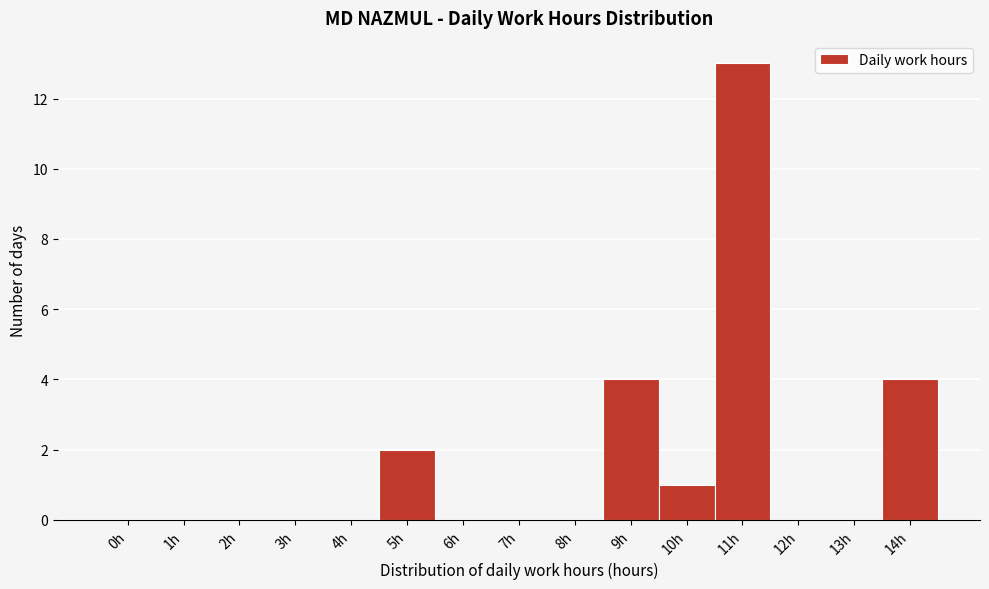

Reading left to right, what are all the values shown in this chart?

0h=0	1h=0	2h=0	3h=0	4h=0	5h=2	6h=0	7h=0	8h=0	9h=4	10h=1	11h=13	12h=0	13h=0	14h=4